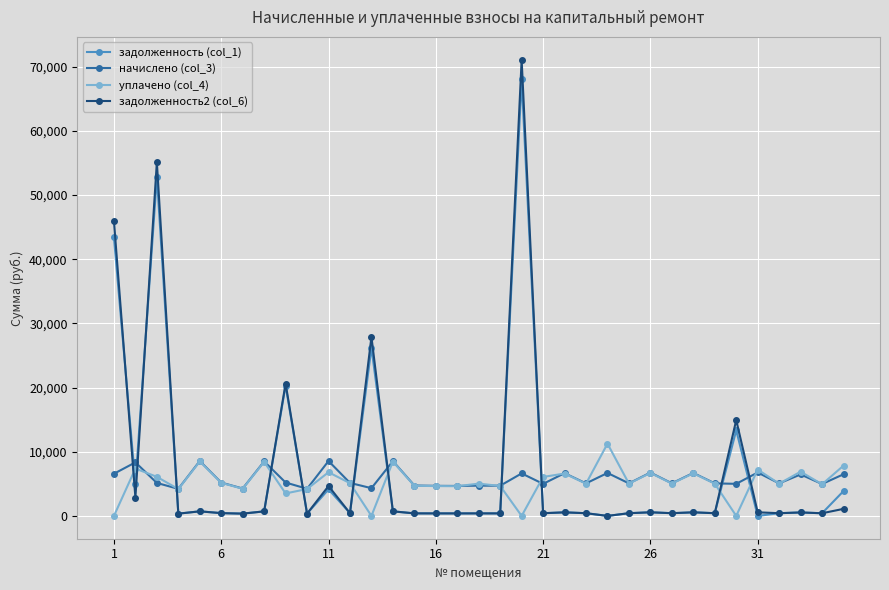

Which series has the widest spread of values?

задолженность2 (col_6)